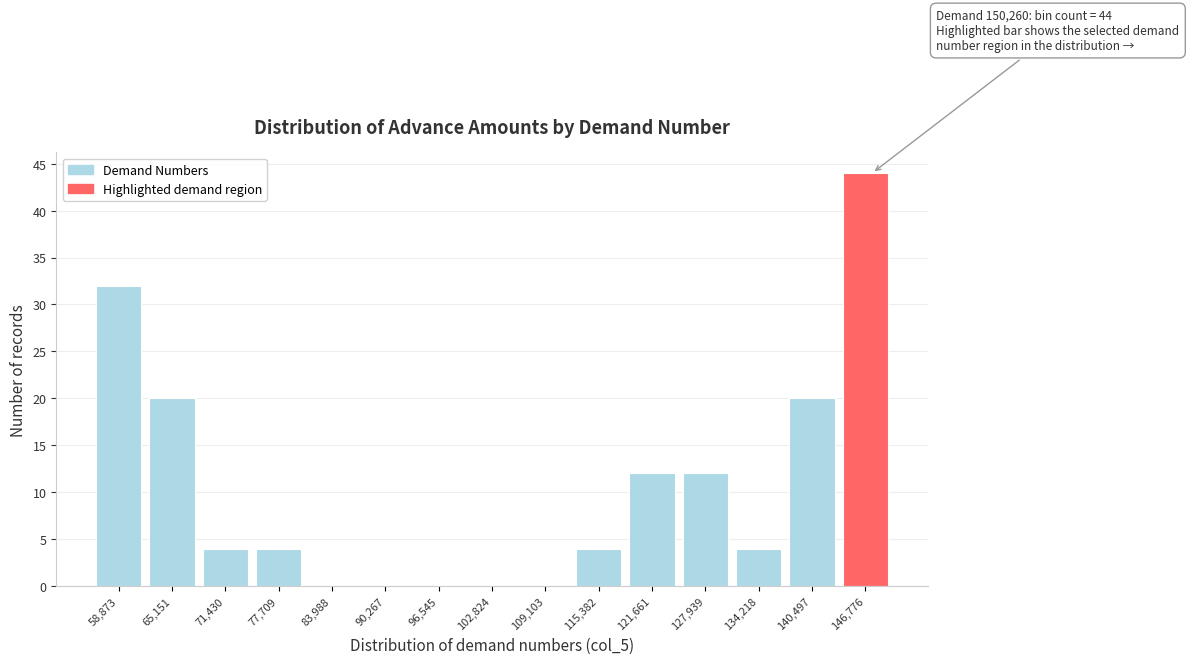

Reading left to right, transcribe all the data shown in this chart.

58,873=32	65,151=20	71,430=4	77,709=4	83,988=0	90,267=0	96,545=0	102,824=0	109,103=0	115,382=4	121,661=12	127,939=12	134,218=4	140,497=20	146,776=44